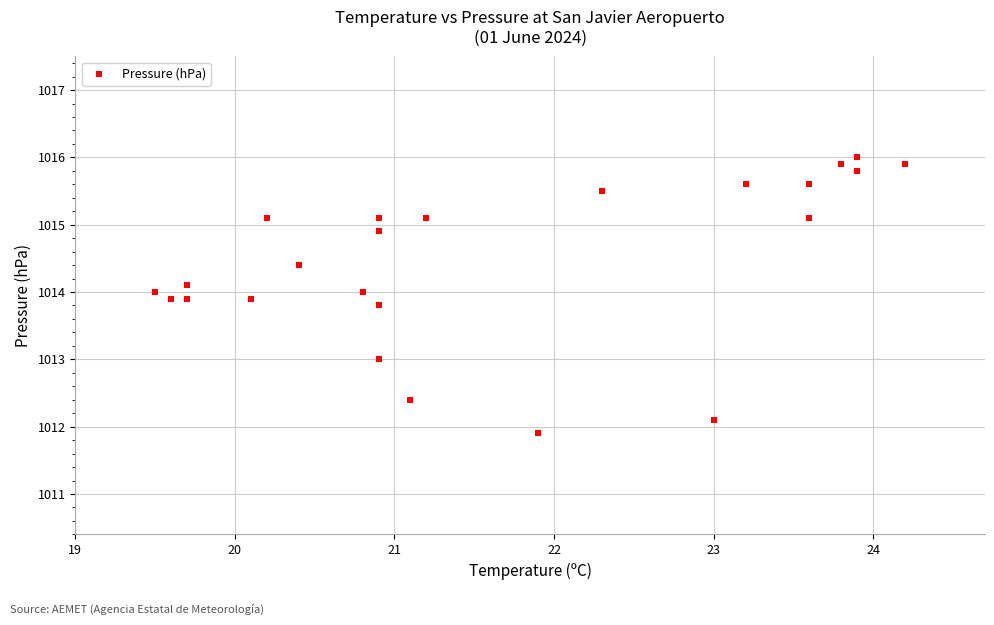

What is the range of Y values (max minus min)?

4.1